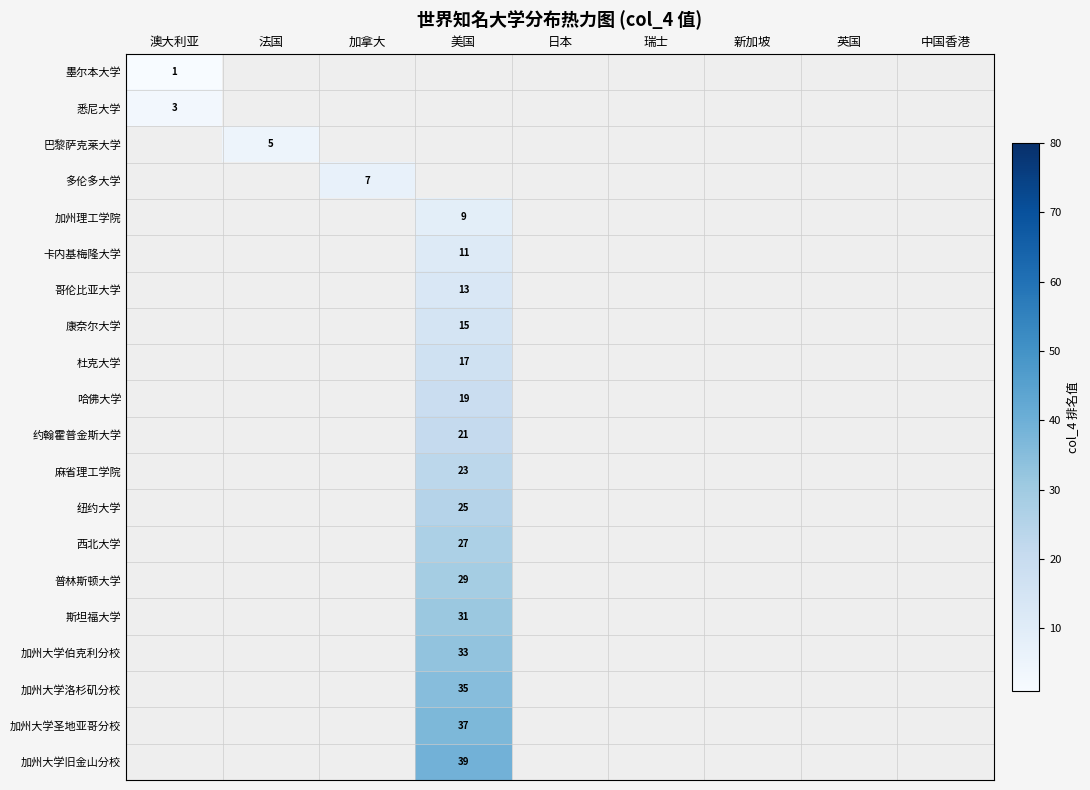

The 墨尔本大学 series shows 2 at 澳大利亚. True or false?

False